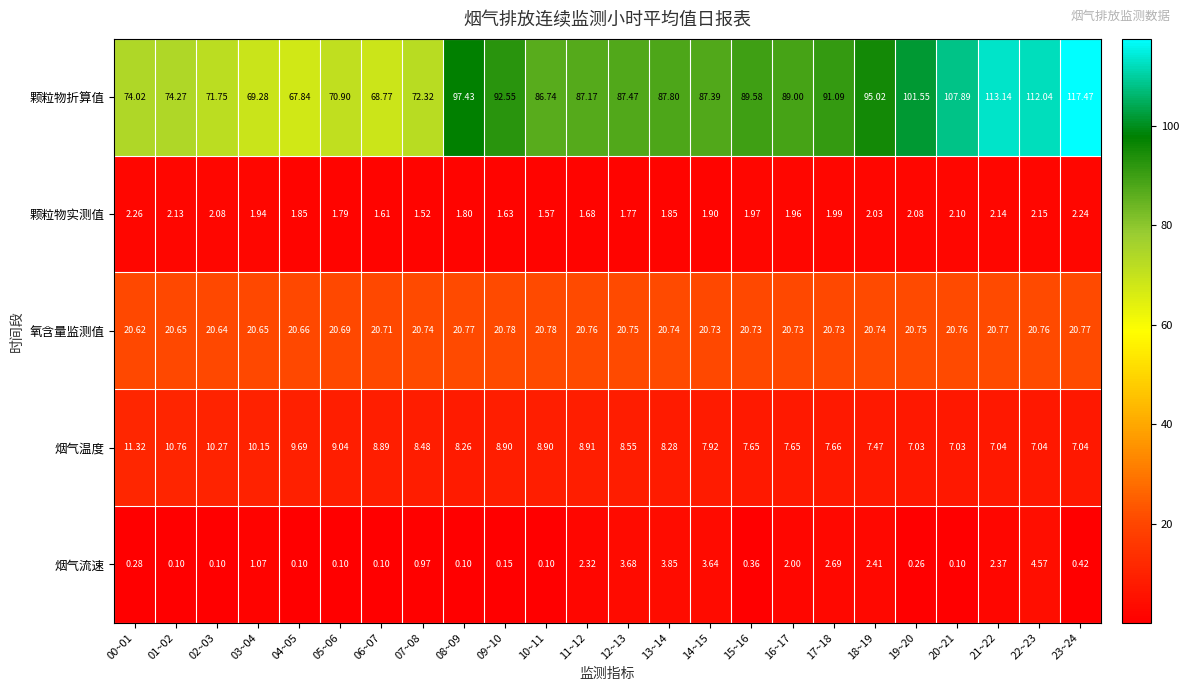

What is the total value across all series at 18~19?

127.7